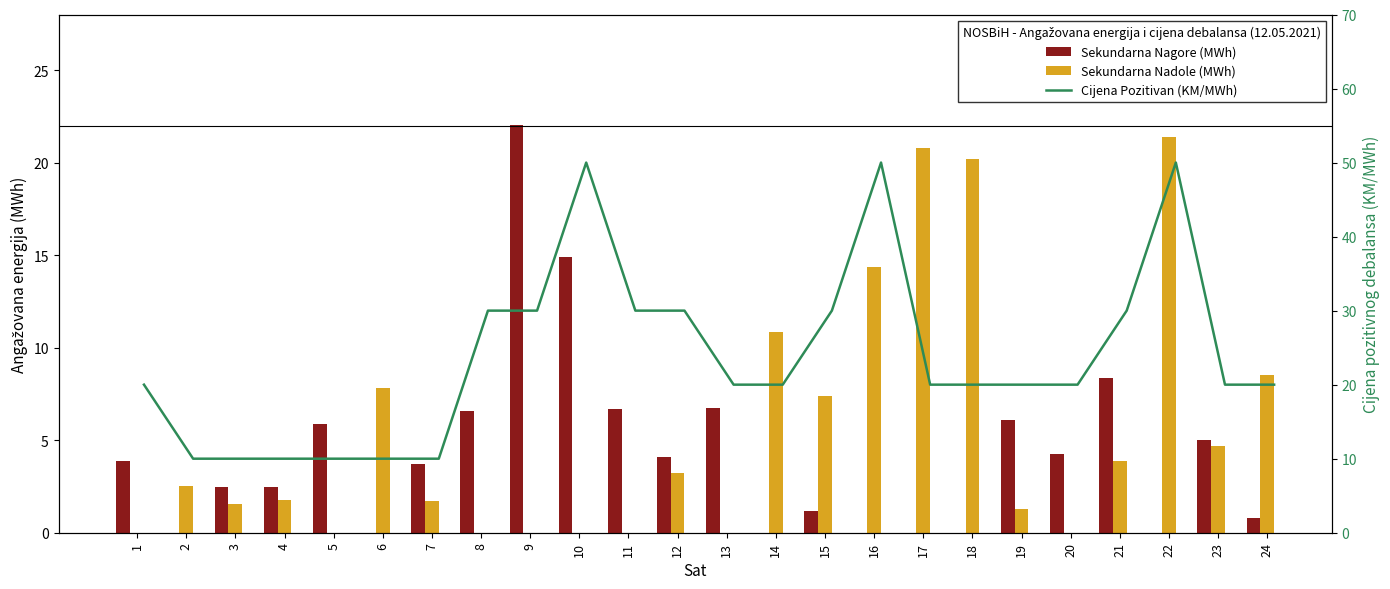

Reading right to left, list all the values displayed in this chart.

Sekundarna Nagore (MWh): 0.8	5.0	0.0	8.4	4.2	6.1	0.0	0.0	0.0	1.2	0.0	6.7	4.1	6.7	14.9	22.0	6.6	3.7	0.0	5.9	2.5	2.5	0.0	3.9
Sekundarna Nadole (MWh): 8.5	4.7	21.4	3.9	0.0	1.3	20.2	20.8	14.4	7.4	10.8	0.0	3.2	0.0	0.0	0.0	0.0	1.7	7.8	0.0	1.8	1.5	2.5	0.0
Cijena Pozitivan (KM/MWh): 20.0	20.0	50.0	30.0	20.0	20.0	20.0	20.0	50.0	30.0	20.0	20.0	30.0	30.0	50.0	30.0	30.0	10.0	10.0	10.0	10.0	10.0	10.0	20.0